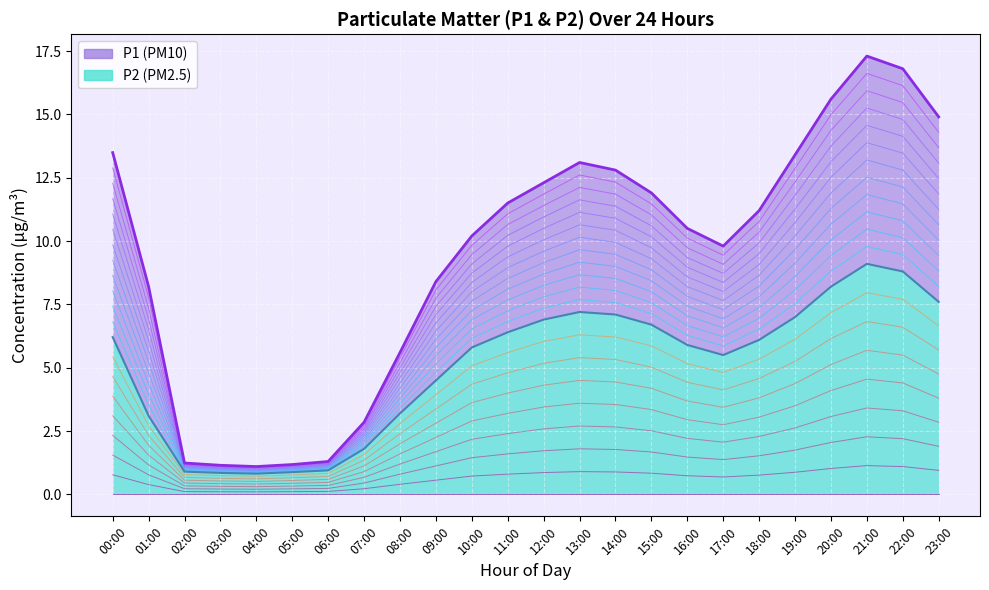

Reading left to right, what are all the values shown in this chart?

P1: 13.5	8.2	1.2	1.1	1.1	1.2	1.3	2.9	5.6	8.4	10.2	11.5	12.3	13.1	12.8	11.9	10.5	9.8	11.2	13.4	15.6	17.3	16.8	14.9
P2: 6.2	3.1	0.9	0.8	0.8	0.9	0.9	1.8	3.2	4.5	5.8	6.4	6.9	7.2	7.1	6.7	5.9	5.5	6.1	7.0	8.2	9.1	8.8	7.6